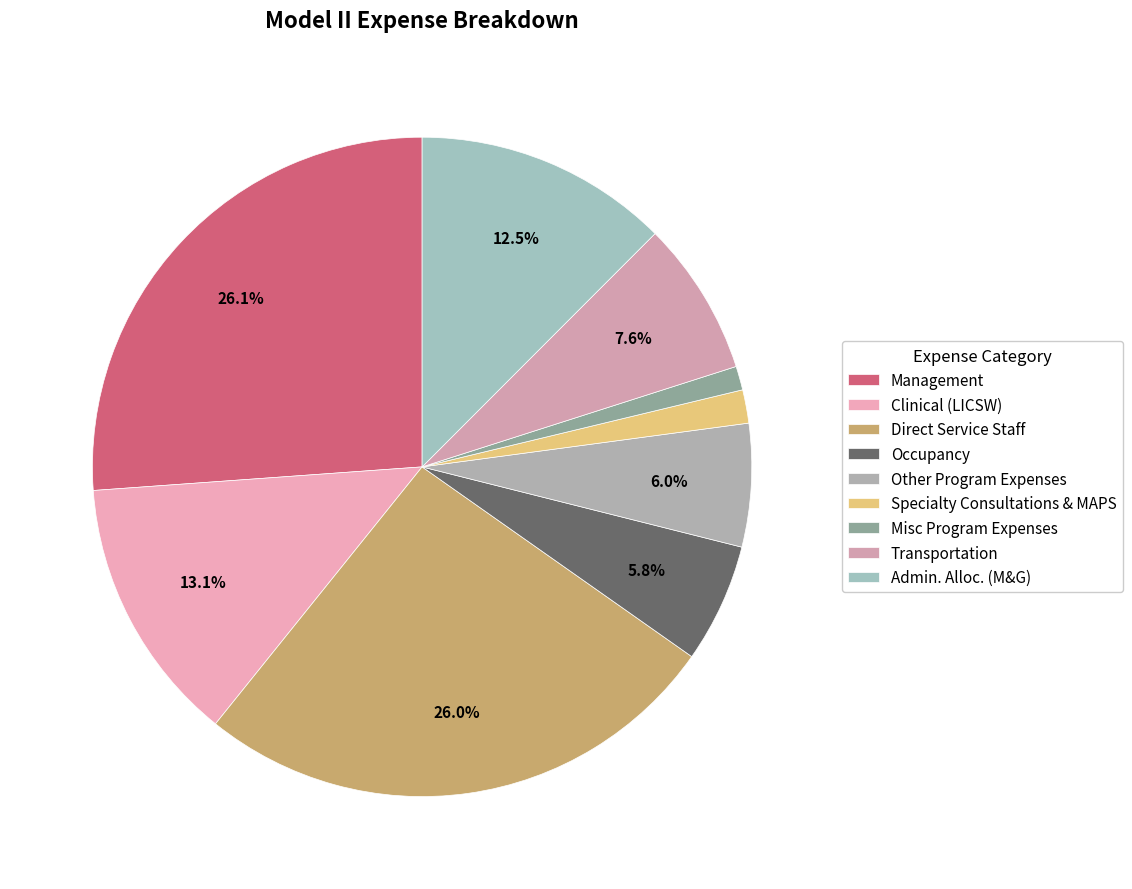

To the nearest percent, what portion does Direct Service Staff represent?

26%